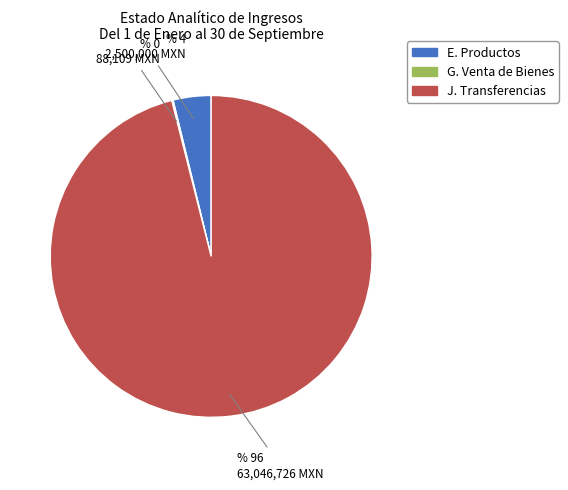

Is there a majority slice in this chart?

Yes